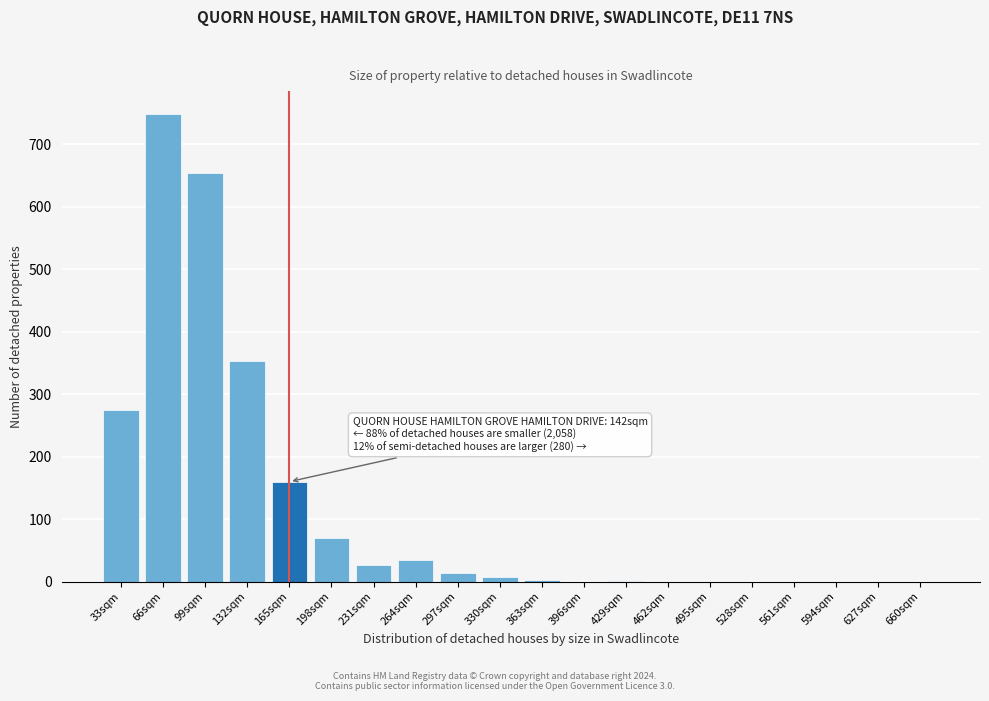

What is the change in value from 231sqm to 495sqm?

-26